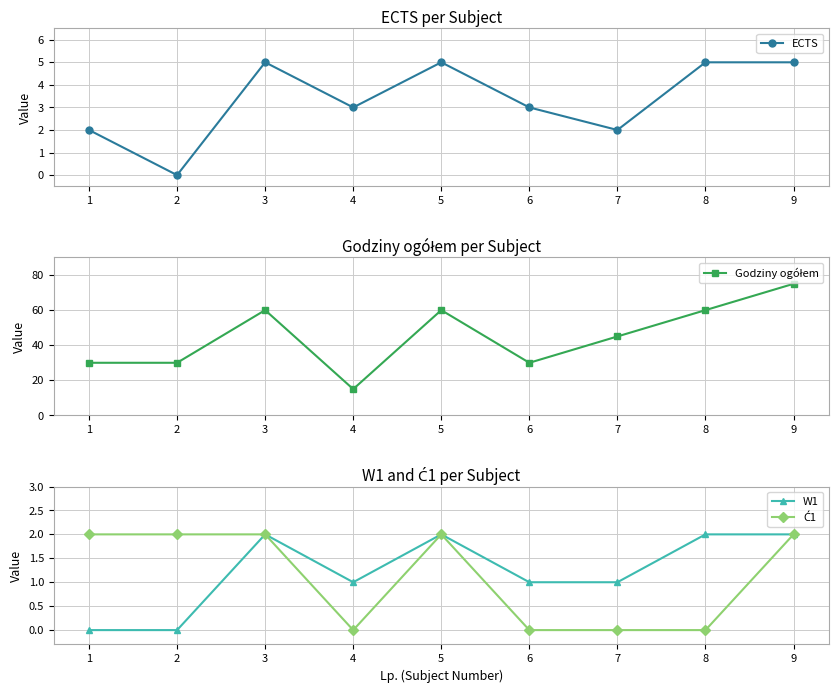

What is the difference between the ECTS values at 2 and 6?

3